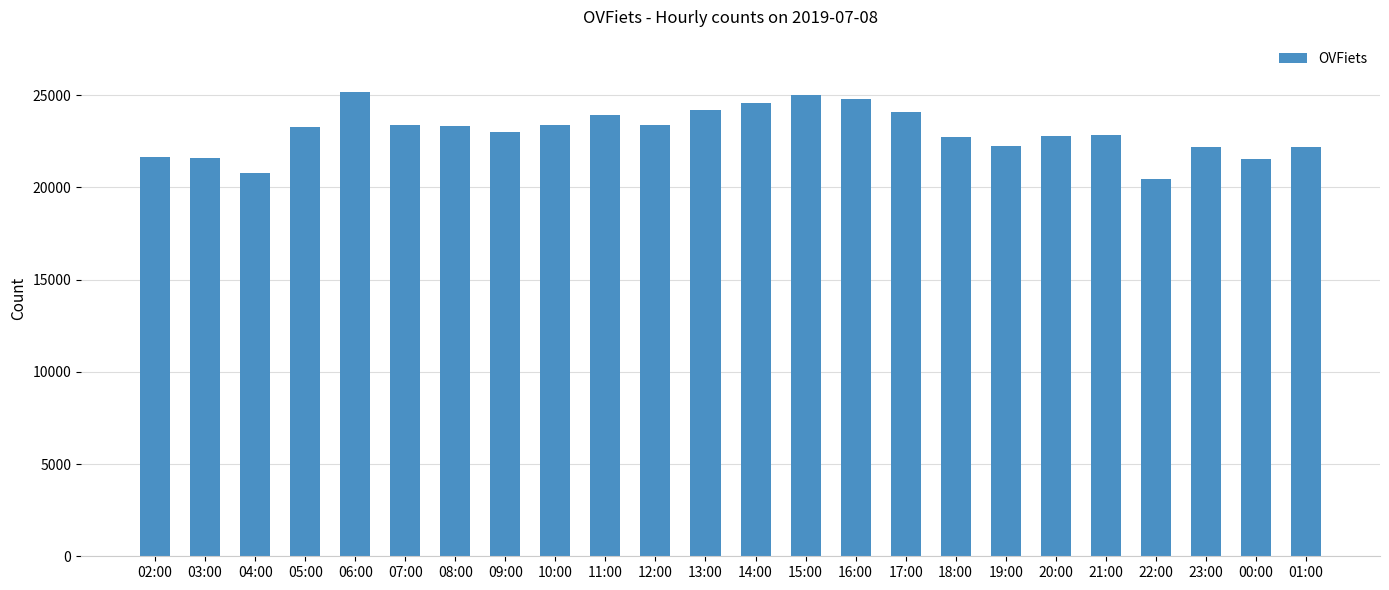

What is the sum of all values?

552238